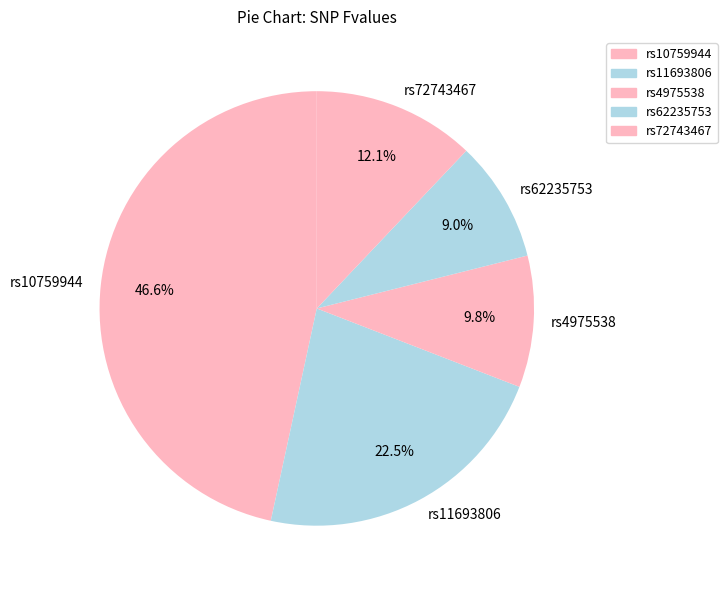

True or false: rs11693806 accounts for 12% of the total.

False